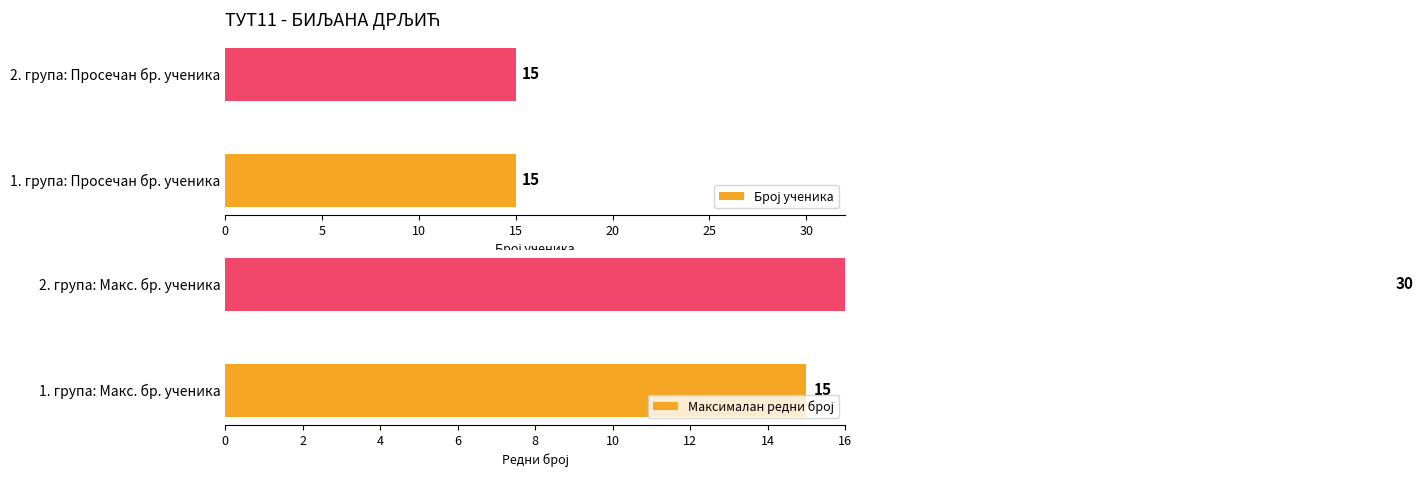

Rank the series by their maximum value, from lowest to highest.

Број ученика, Максималан редни број